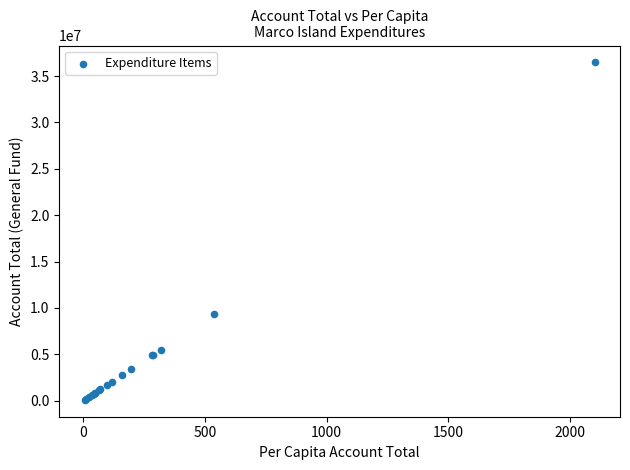

What Y value in the scatter plot is closest to 18281870?

9309591